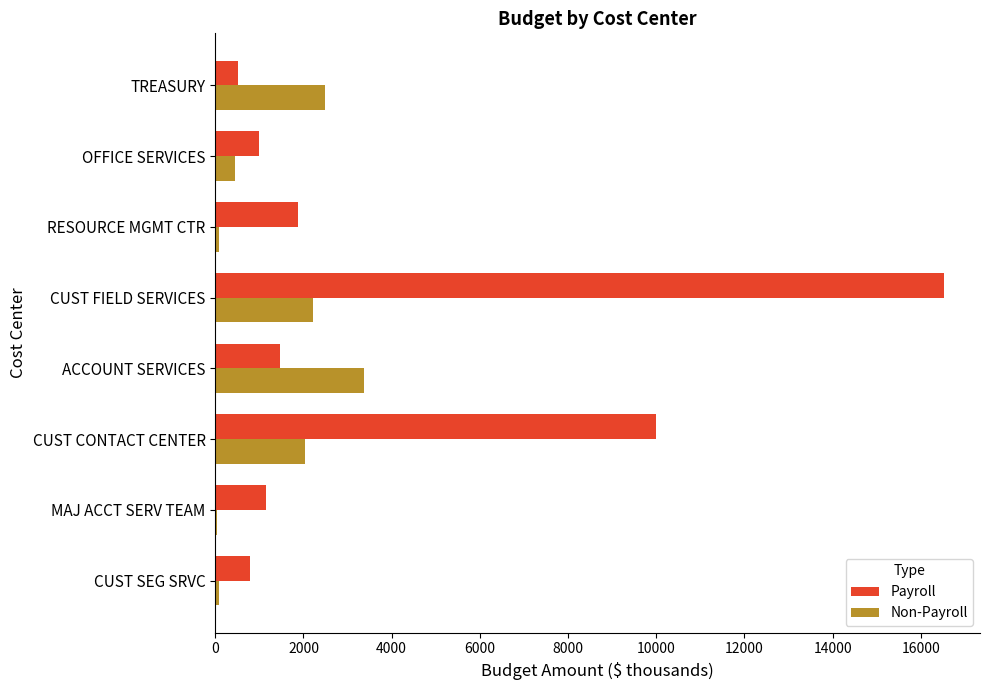

How many distinct data groups are displayed?

2